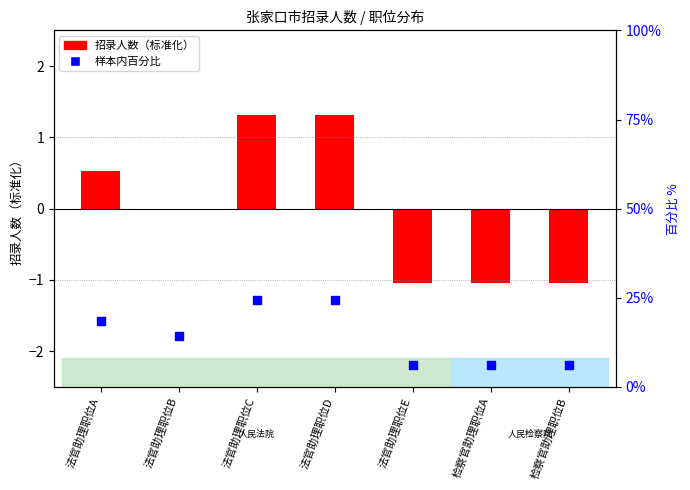

What are all the series names shown in the legend?

招录人数（标准化）, 样本内百分比